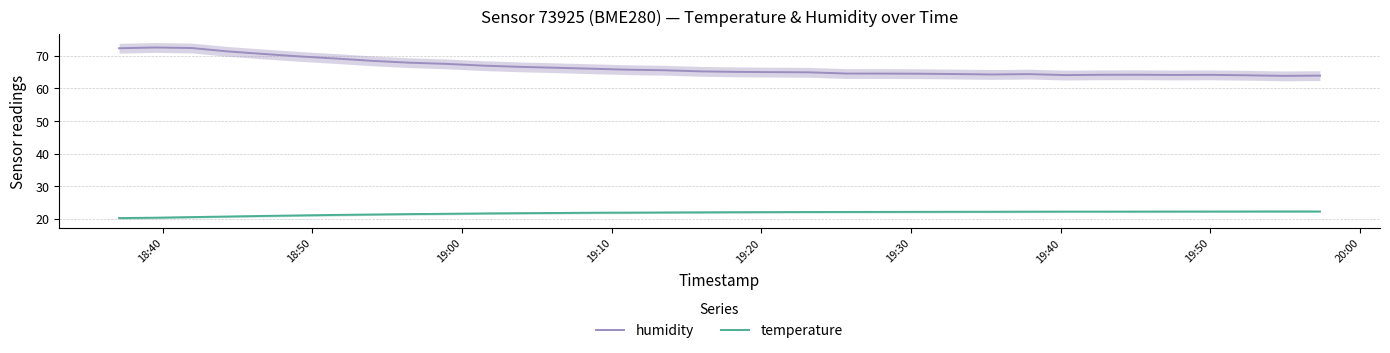

In humidity, how many points are higher than both neighbors (excluding endpoints)?

4